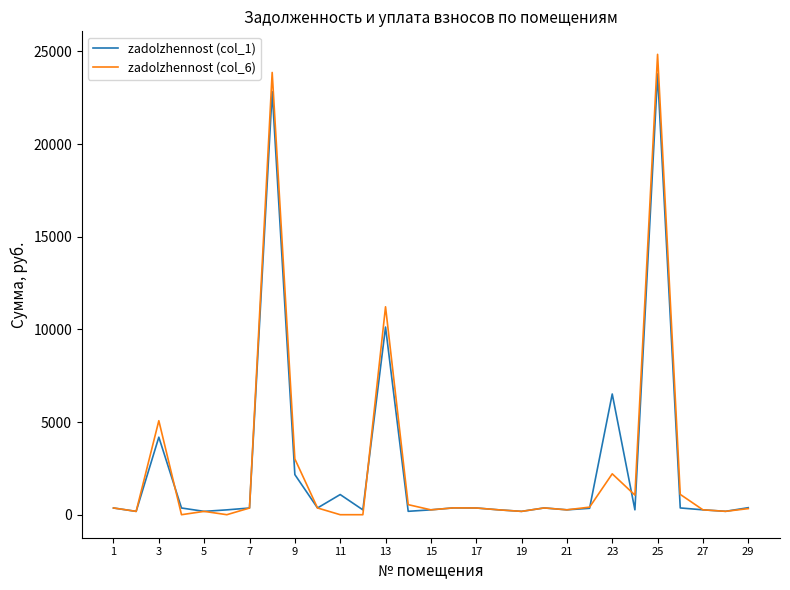

Which series has the largest range (max minus min)?

zadolzhennost (col_6)